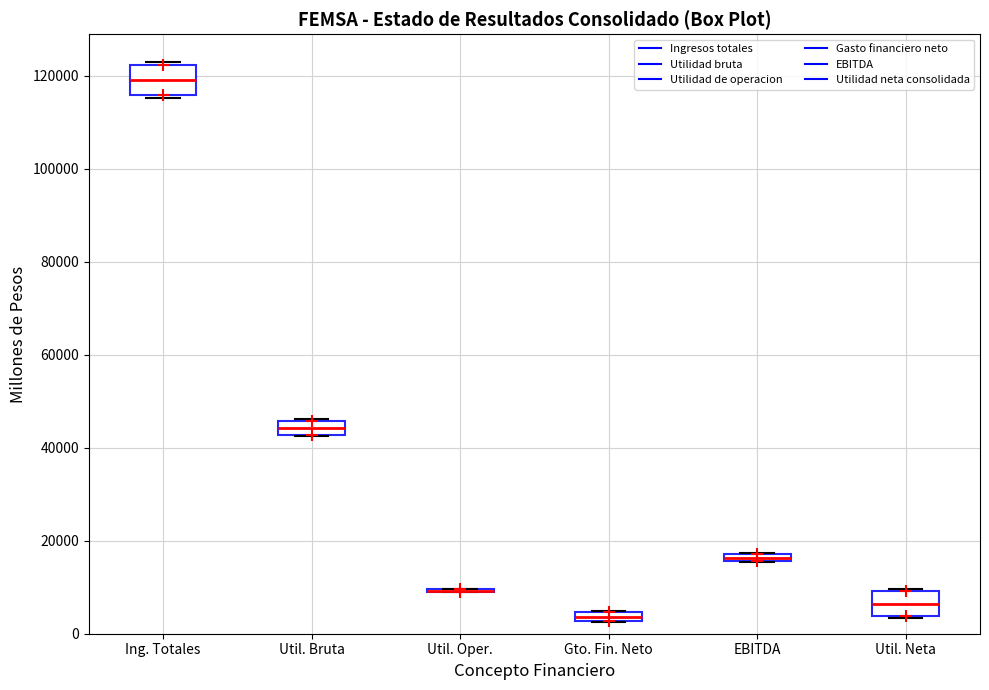

Where does the median line of the box for Ing. Totales sit on the y-axis? The values are not printed on the chart, so give them approximately, as read against the axis.

120000